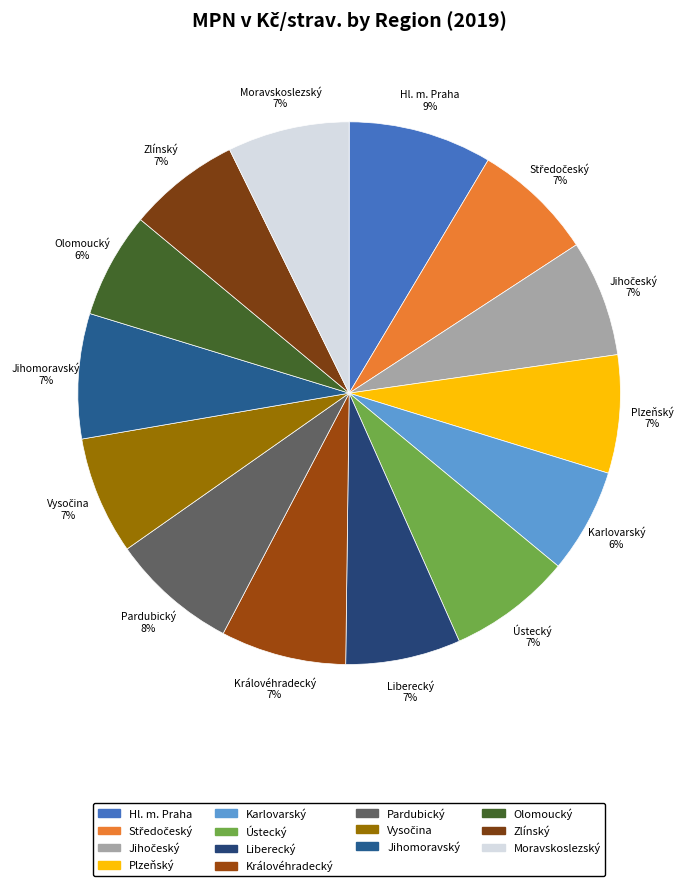

Which has a higher value, Moravskoslezský or Olomoucký?

Moravskoslezský